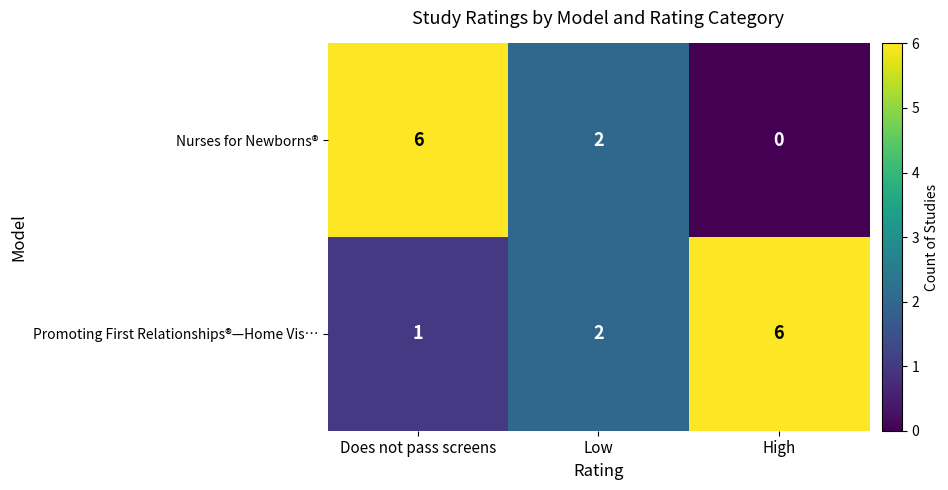

At which category is the sum across all series the highest?

Does not pass screens